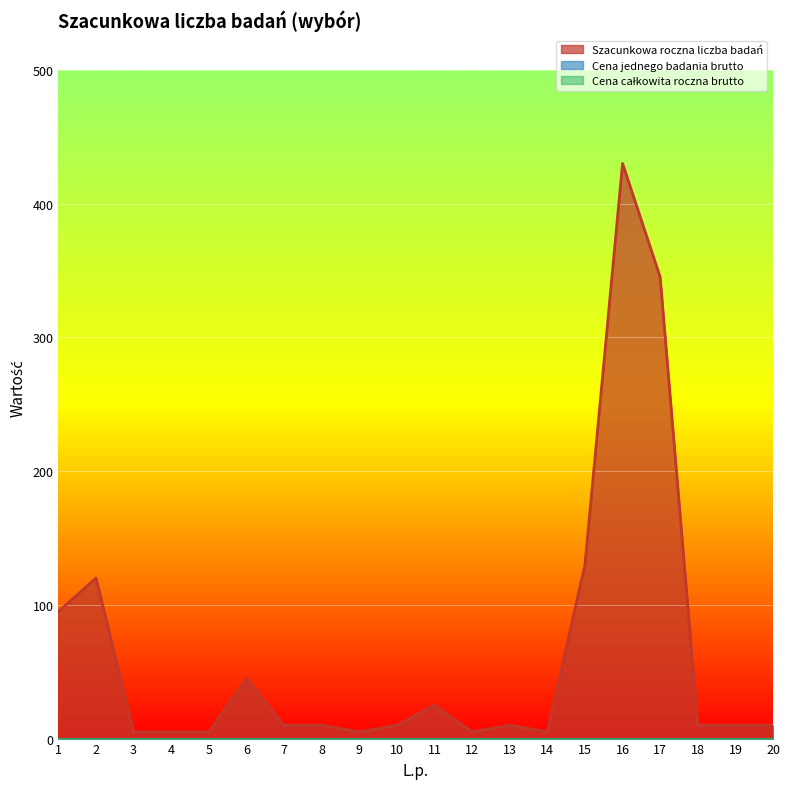

At which label does Szacunkowa roczna liczba badań first exceed 10?

1